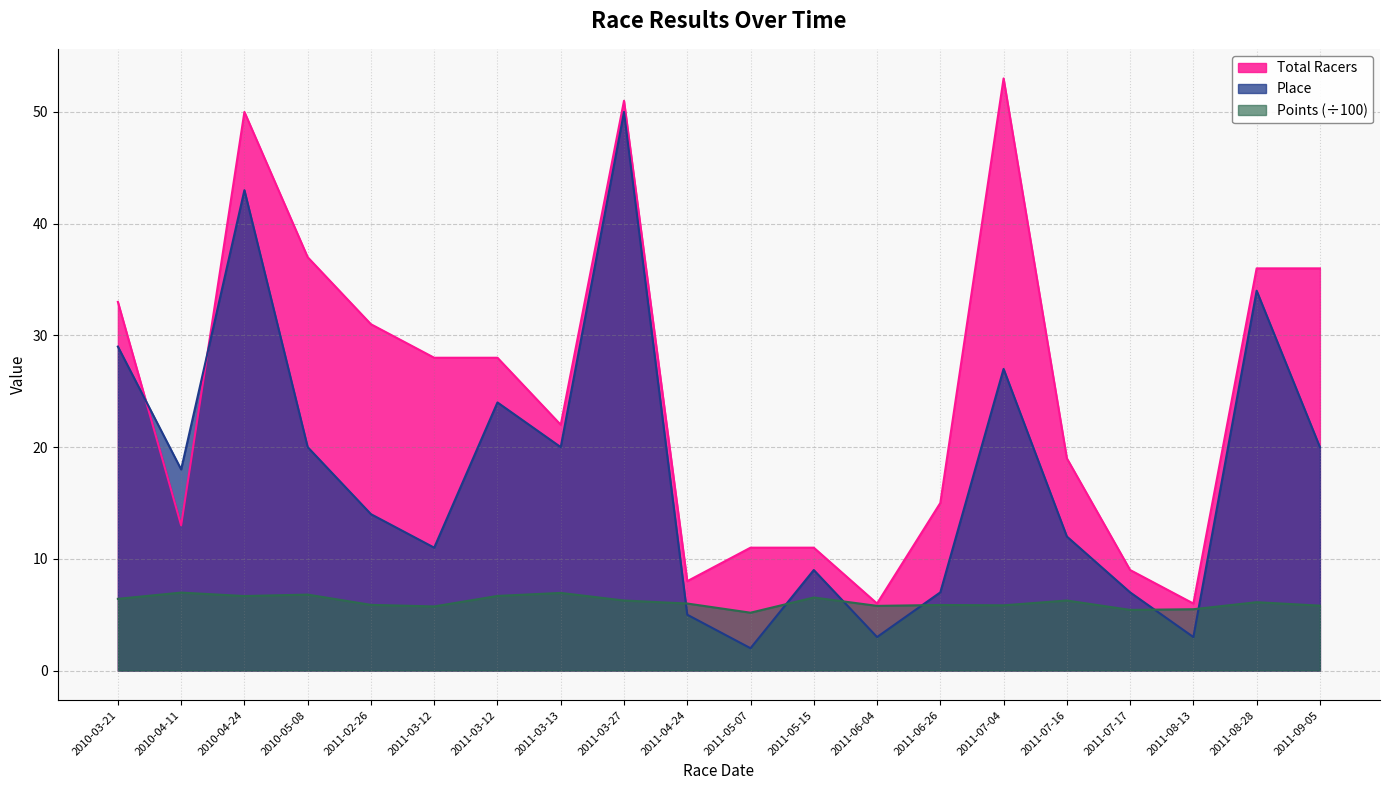

Which label corresponds to the largest value in the chart?

2011-07-04